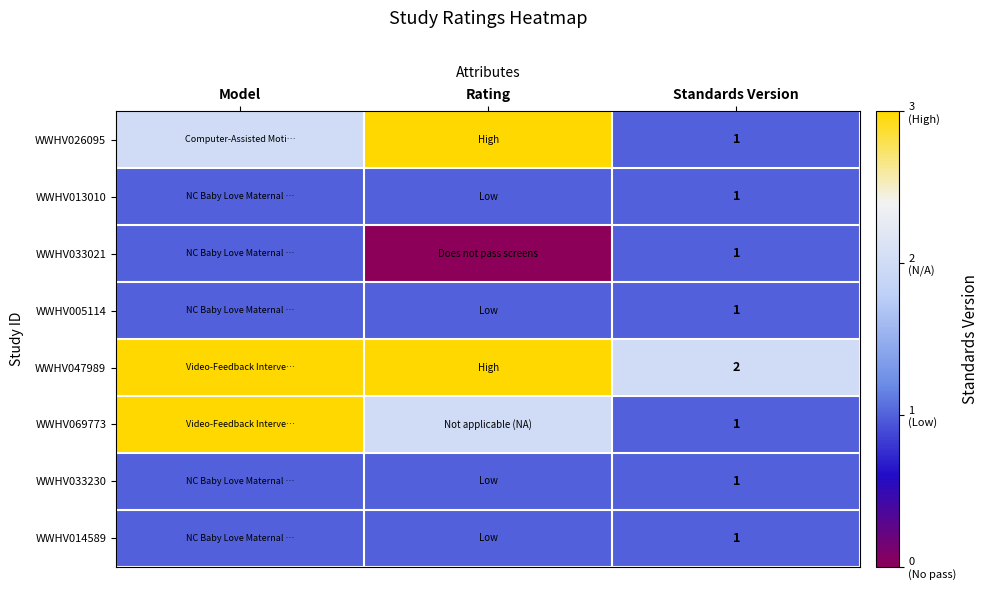

What is the total value across all series at Standards Version?

9